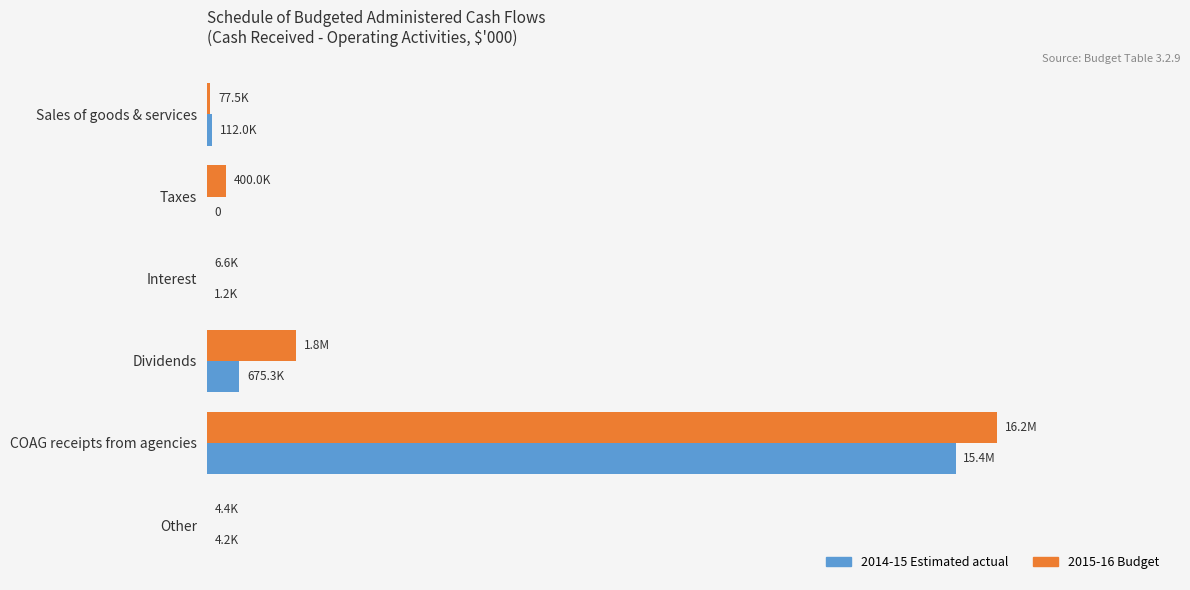

What are all the series names shown in the legend?

2014-15 Estimated actual, 2015-16 Budget